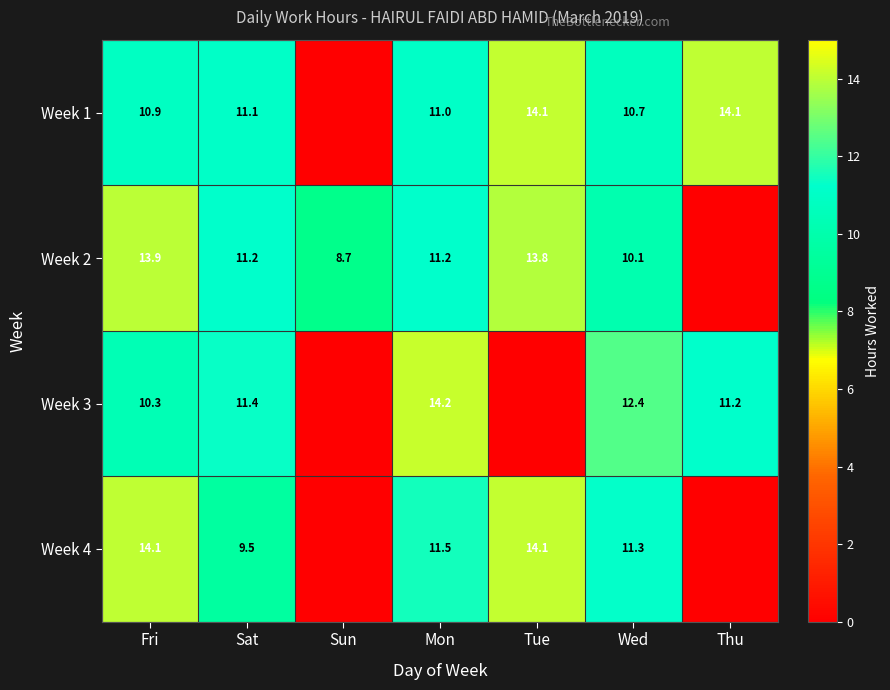

At which category is the sum across all series the highest?

Fri